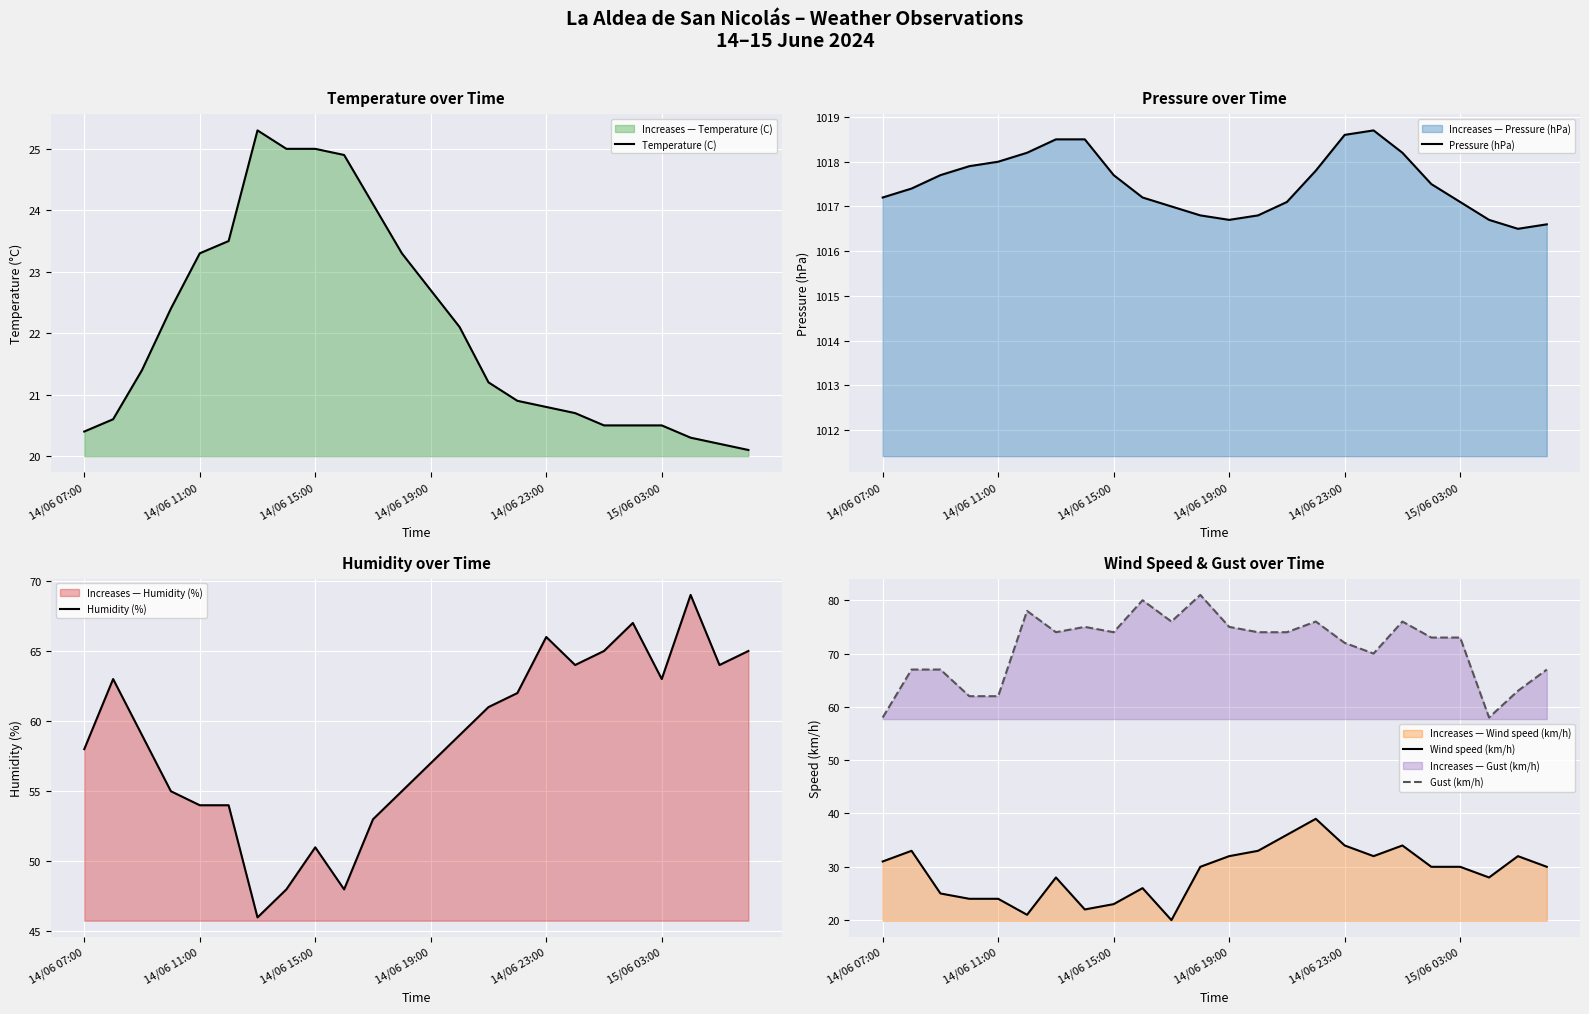

What position from the right is 18?

6